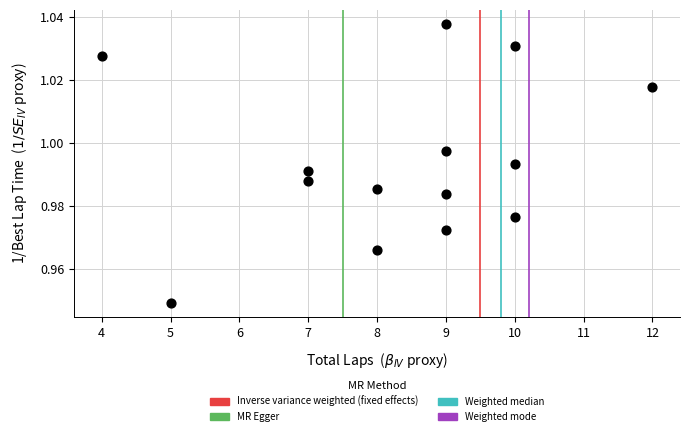

What is the range of X values (max minus min)?

8.0